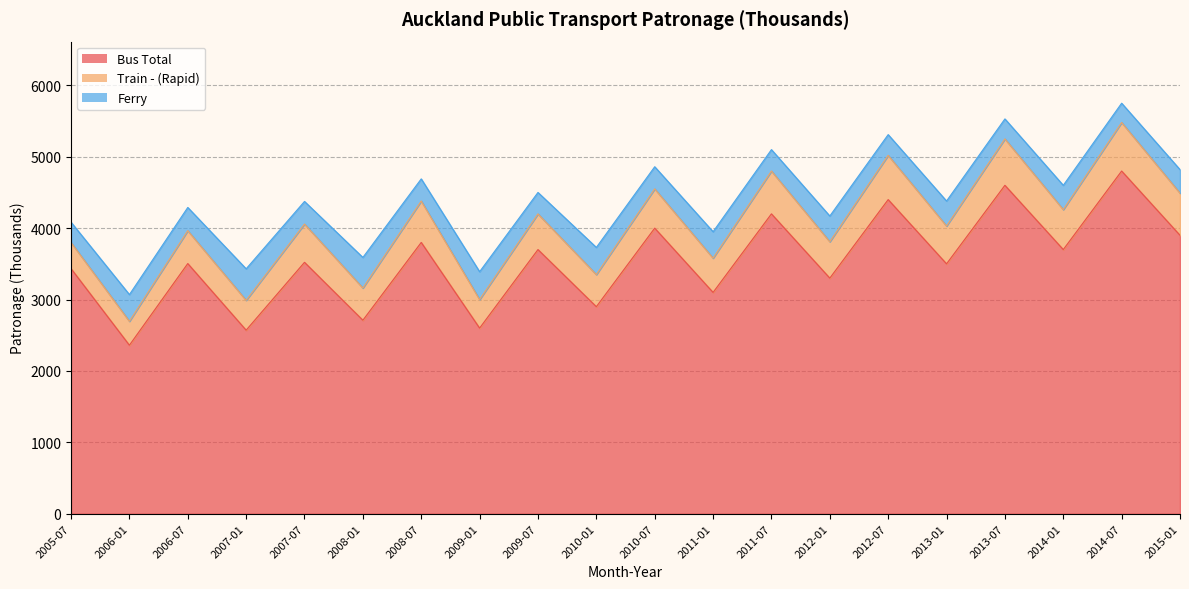

At which label does Train - (Rapid) reach its minimum?

2006-01